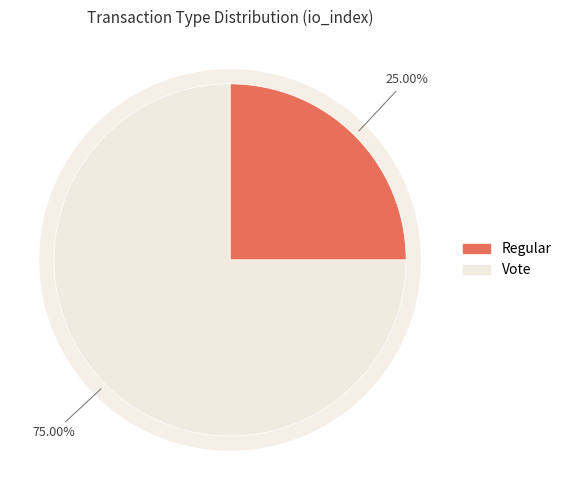

Which has a higher value, Regular or Vote?

Vote